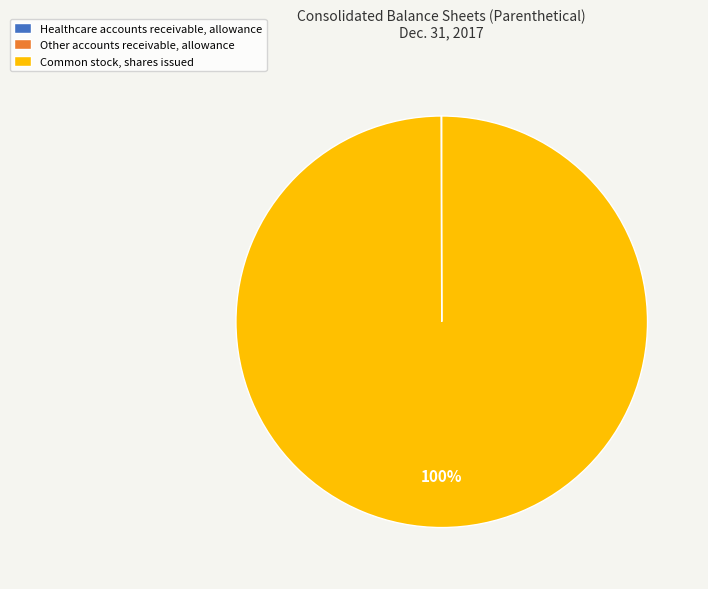

Which slice is the largest?

Common stock, shares issued